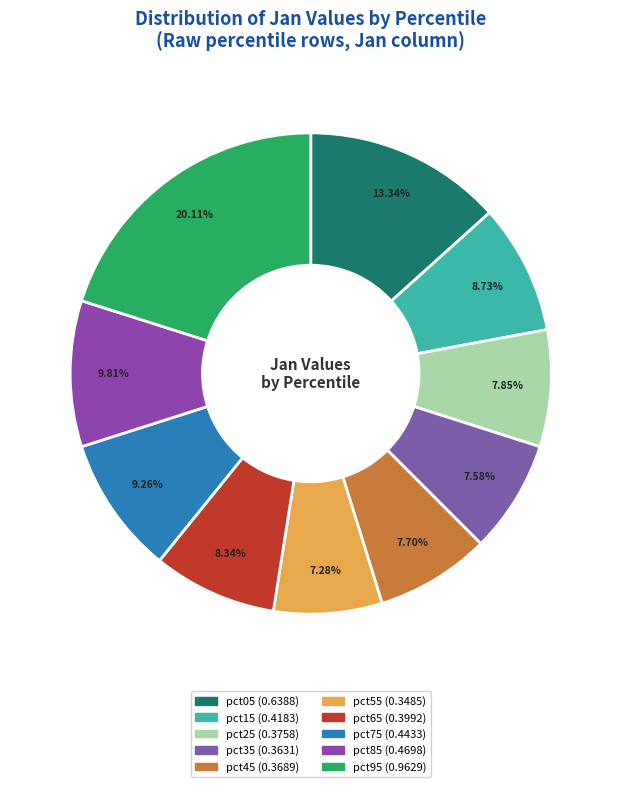

Count the number of slices in the pie.

10